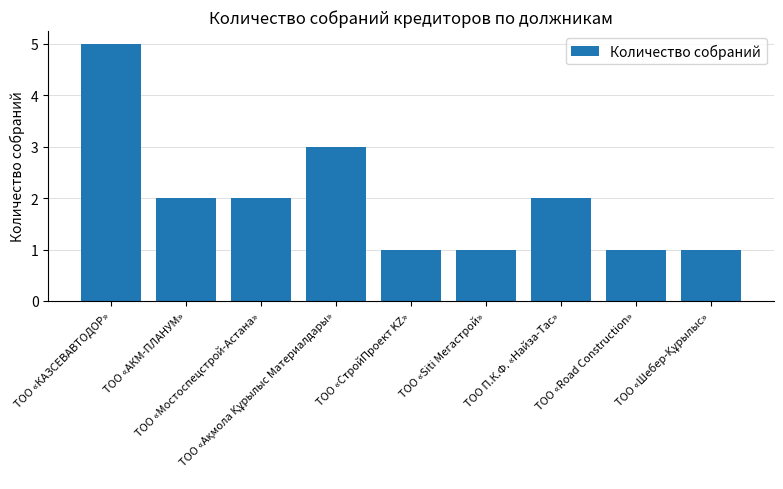

What is the value of the 8th bar from the left?

1